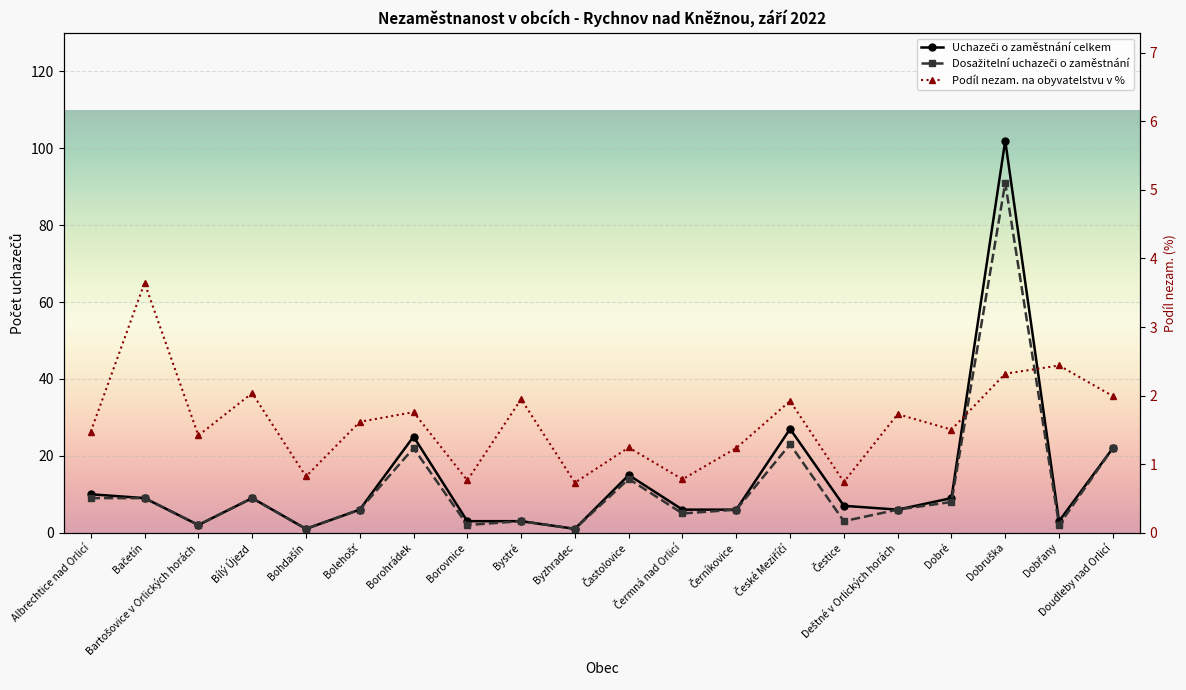

At which label does Dosažitelní uchazeči o zaměstnání first exceed 6?

Albrechtice nad Orlicí